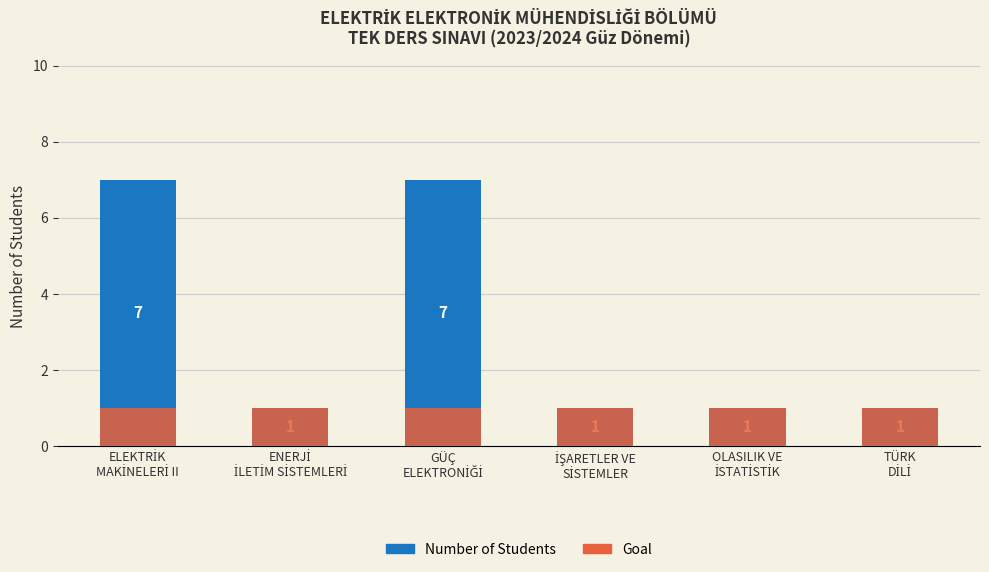

True or false: Number of Students has a value of 0 at ENERJİ
İLETİM SİSTEMLERİ.

False